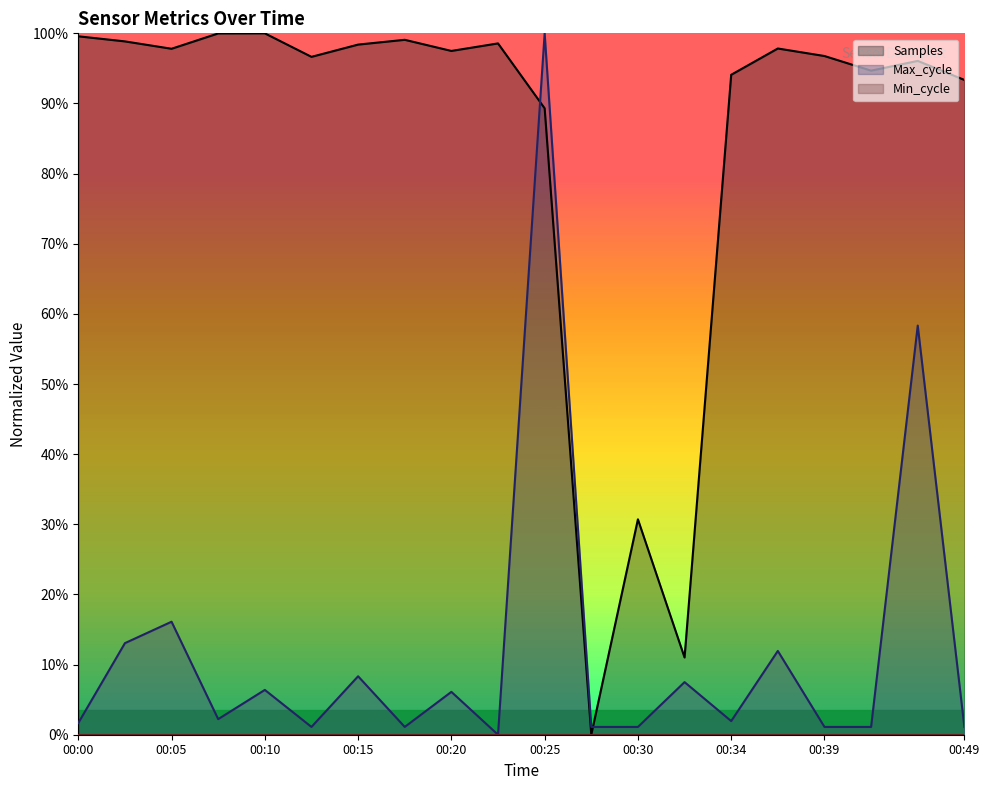

Which series ends up on top after the final intersection of Max_cycle and Samples?

Samples